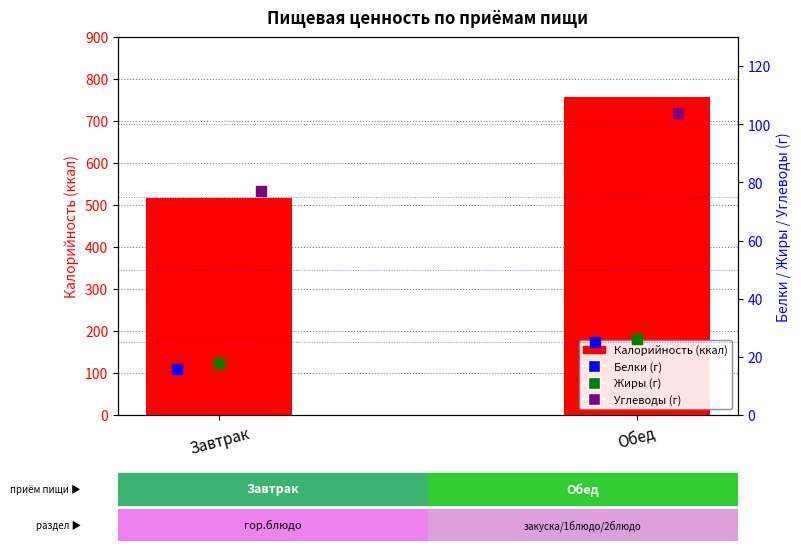

What are all the series names shown in the legend?

Калорийность, Белки, Жиры, Углеводы